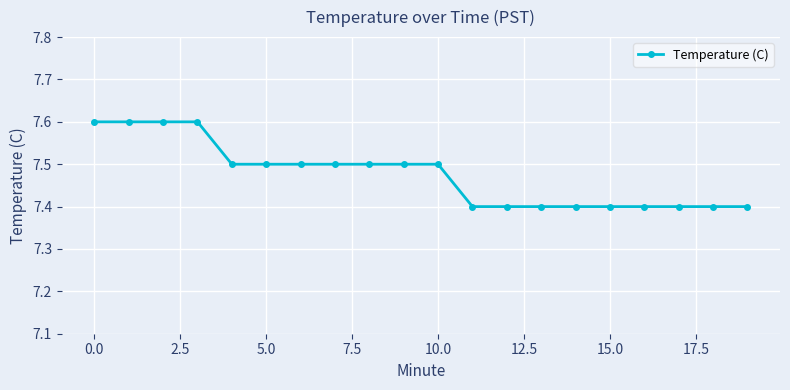

What is the value of the 6th point from the left?

7.5